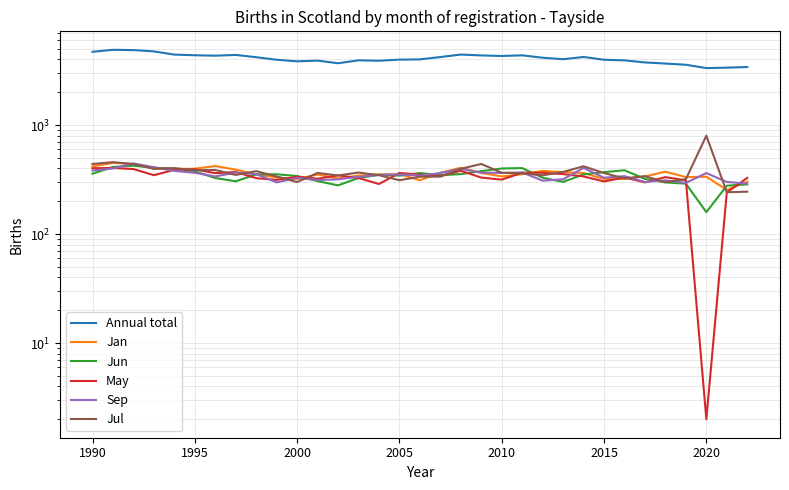

Which series has the largest range (max minus min)?

Annual total